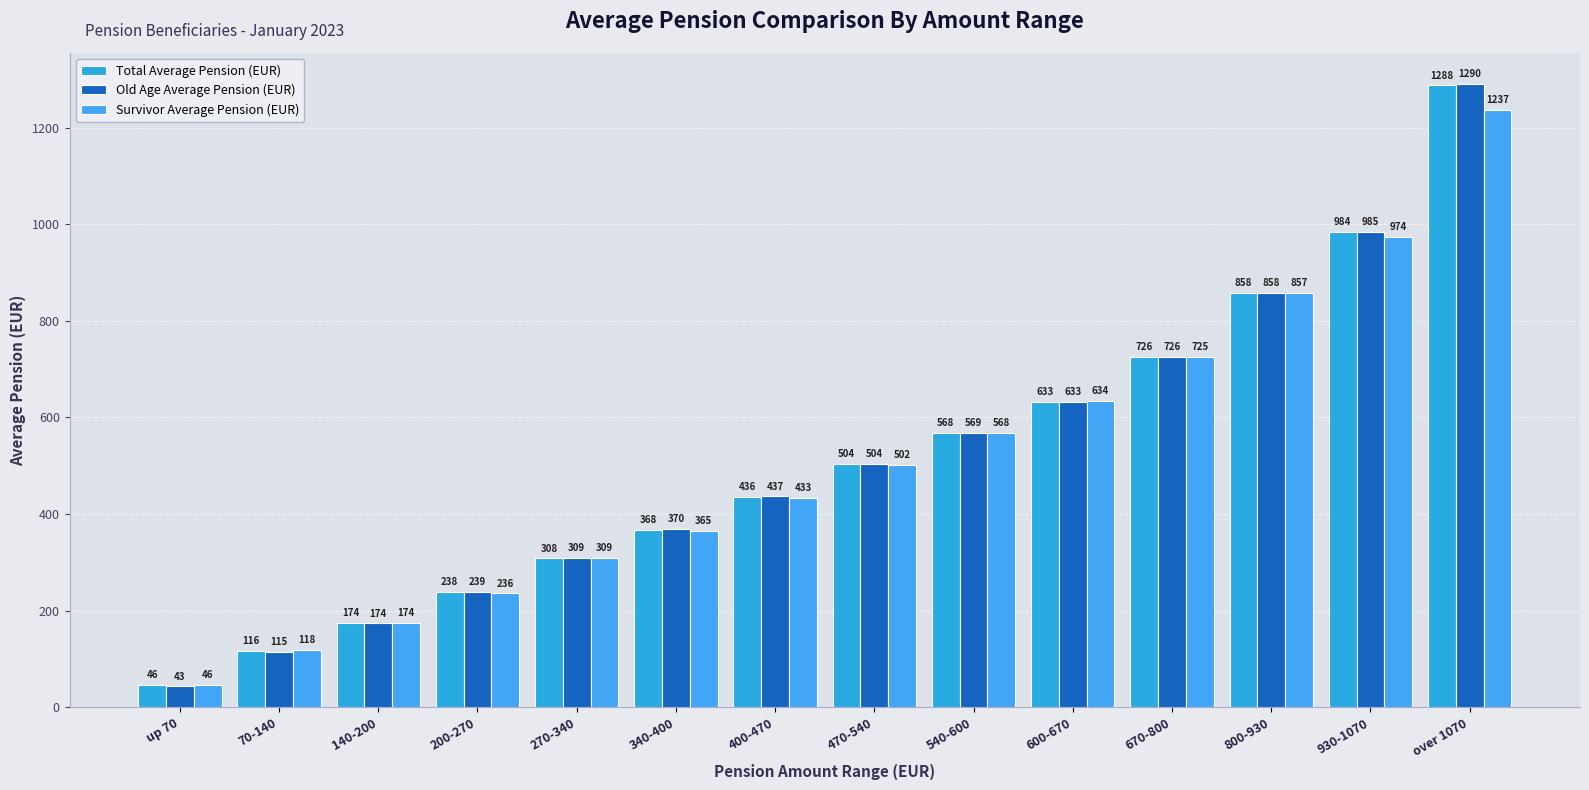

Between 340-400 and 670-800, which series saw the biggest shift?

Survivor Average Pension (EUR)